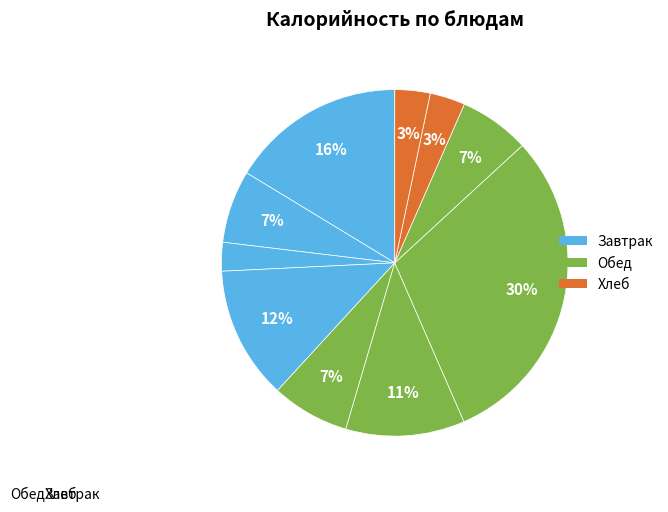

Count the number of slices in the pie.

10